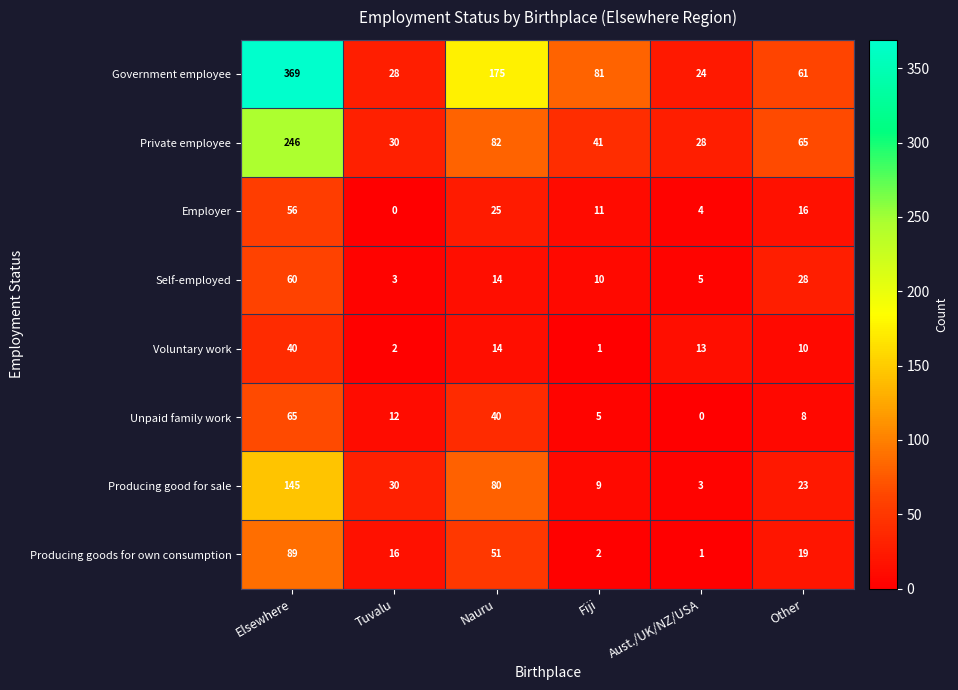

What is the sum of all Government employee values?

738